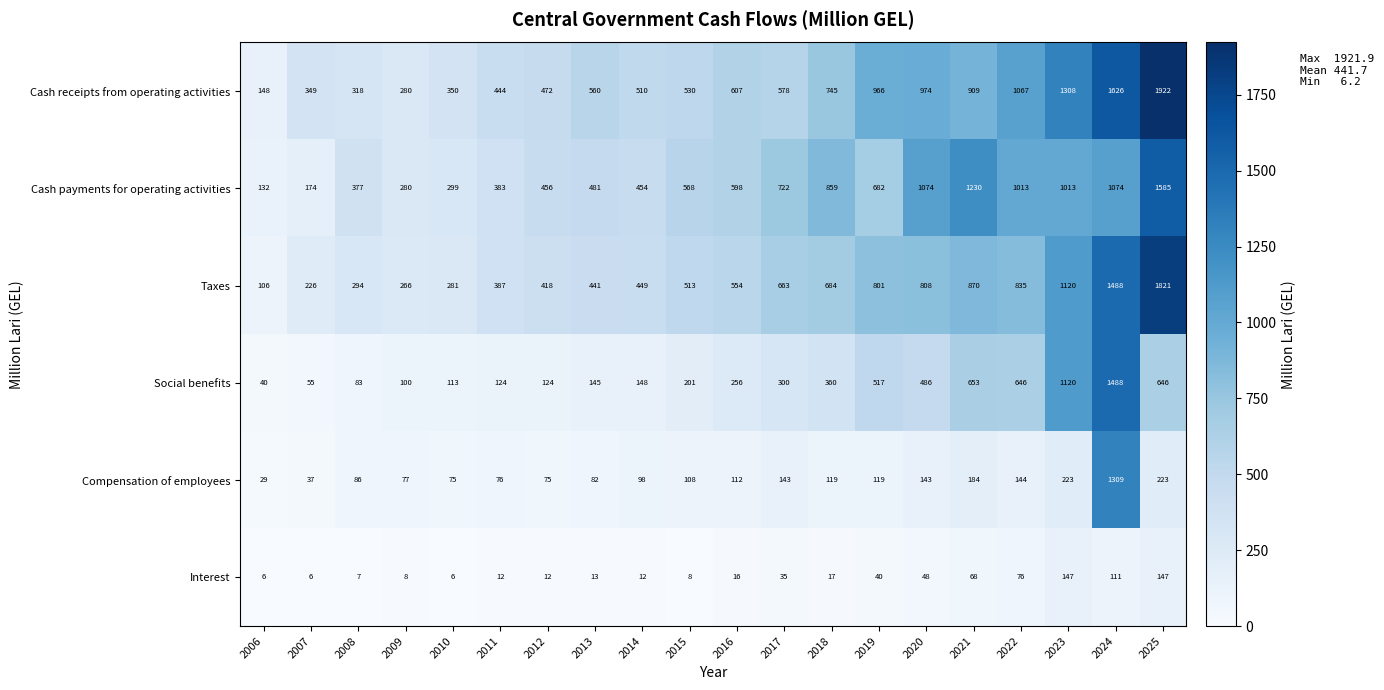

What is the spread (max minus min) of values at 2006?

142